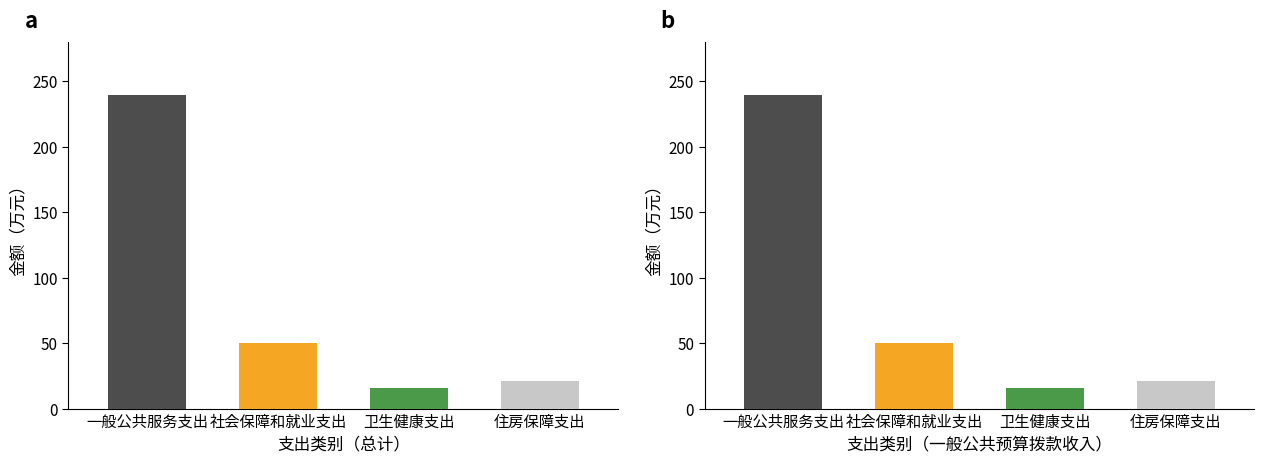

The value of 总计 at 卫生健康支出 is 26.5. True or false?

False